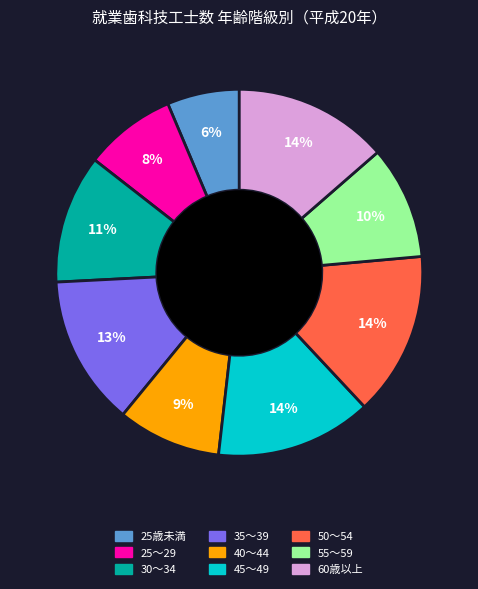

To the nearest percent, what percentage of the pie is 40～44?

9%